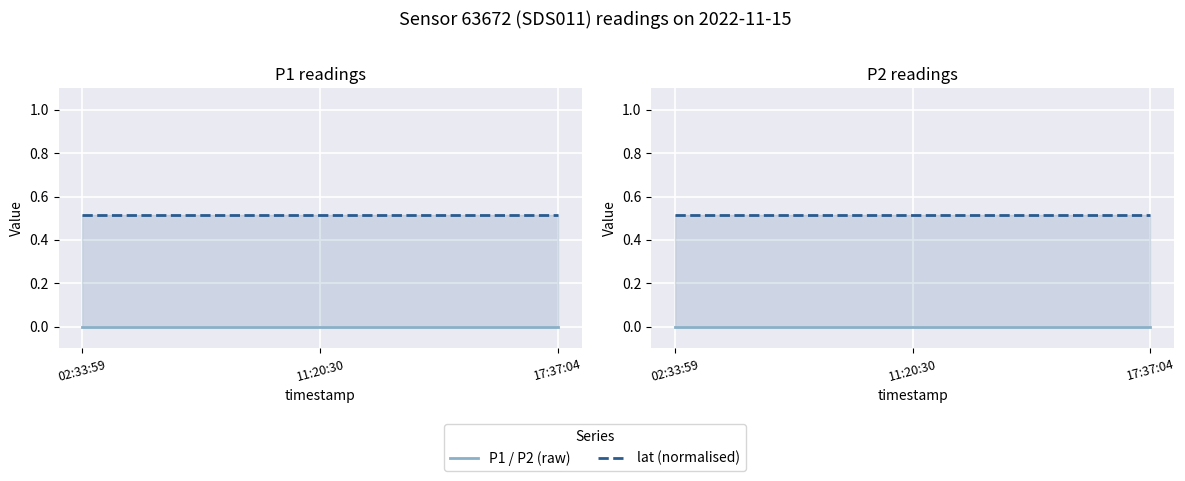

What position from the right is 17:37:04?

1